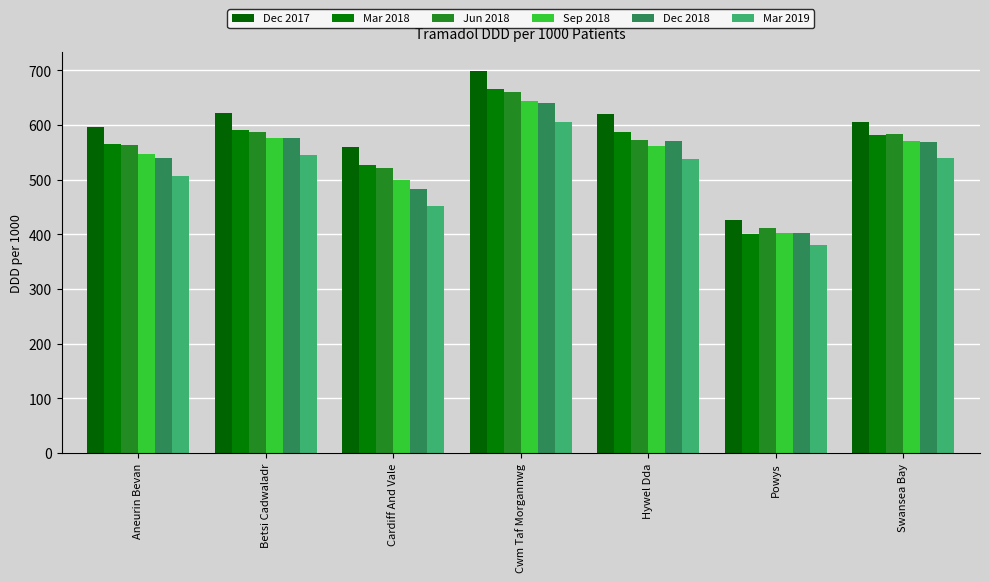

What are all the series names shown in the legend?

Dec 2017, Mar 2018, Jun 2018, Sep 2018, Dec 2018, Mar 2019